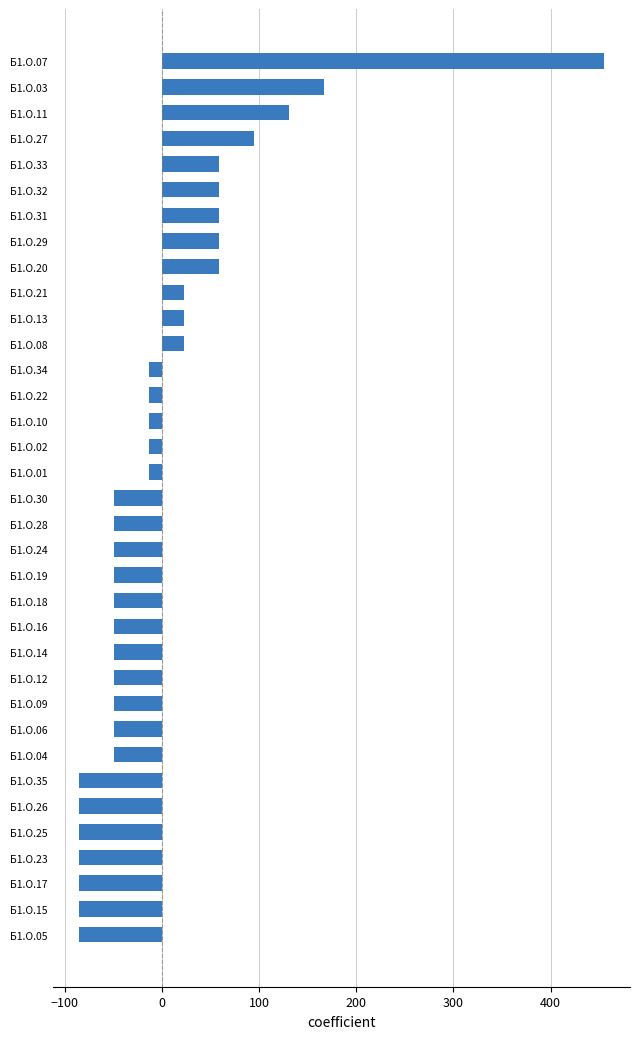

What position from the top is Б1.О.30?

18